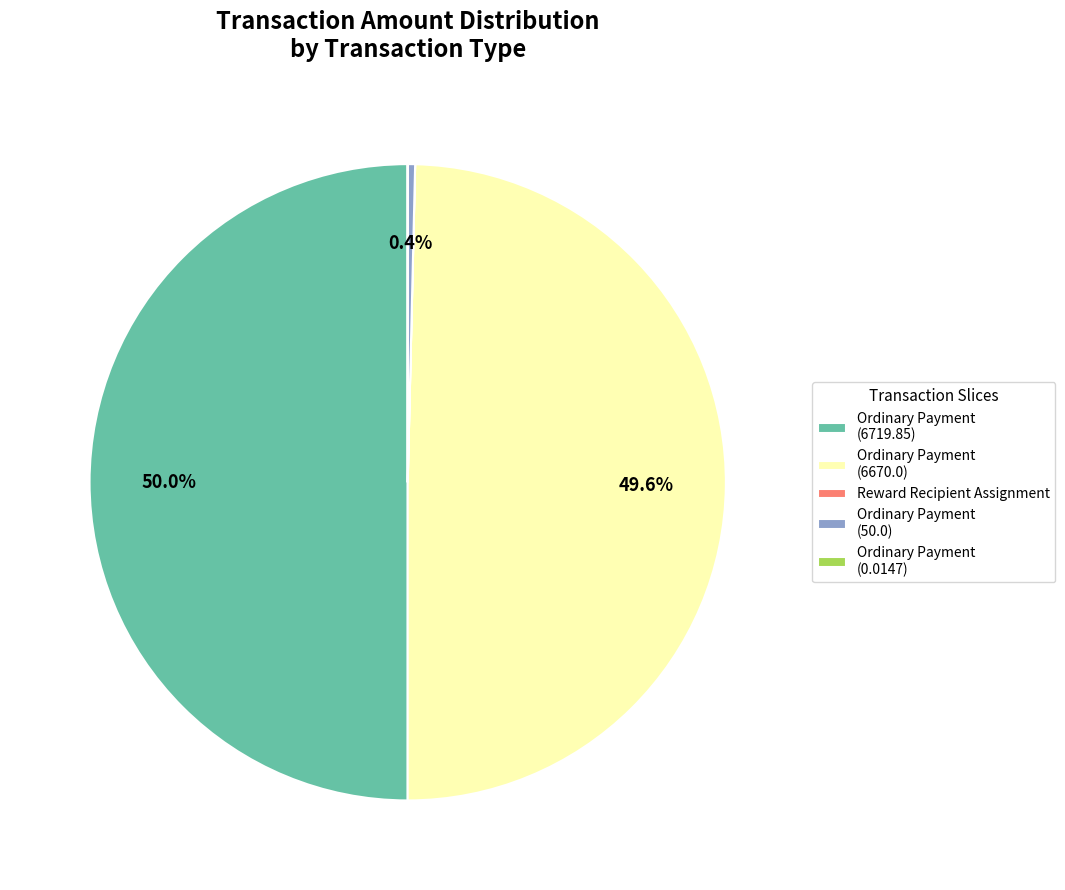

What portion of the pie excludes Ordinary Payment (6719.85)?

50.0%